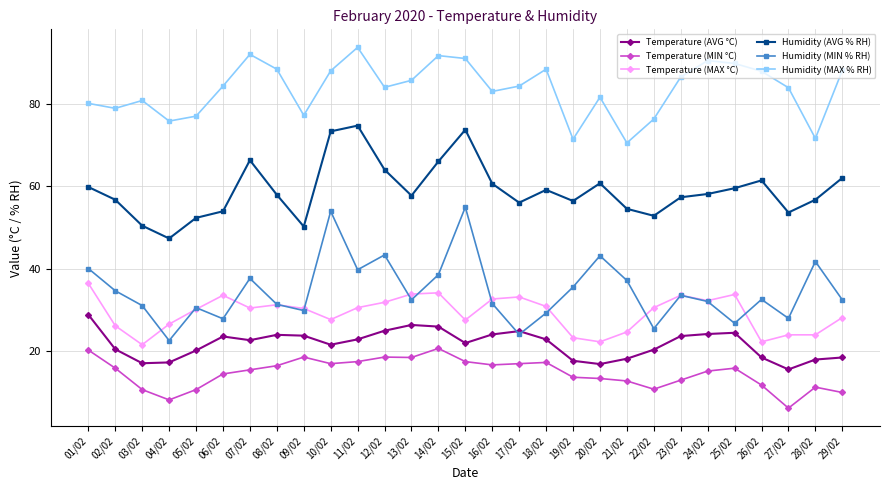

What is the difference between the maximum and second lowest values in the Temperature (MIN °C) series?

12.5